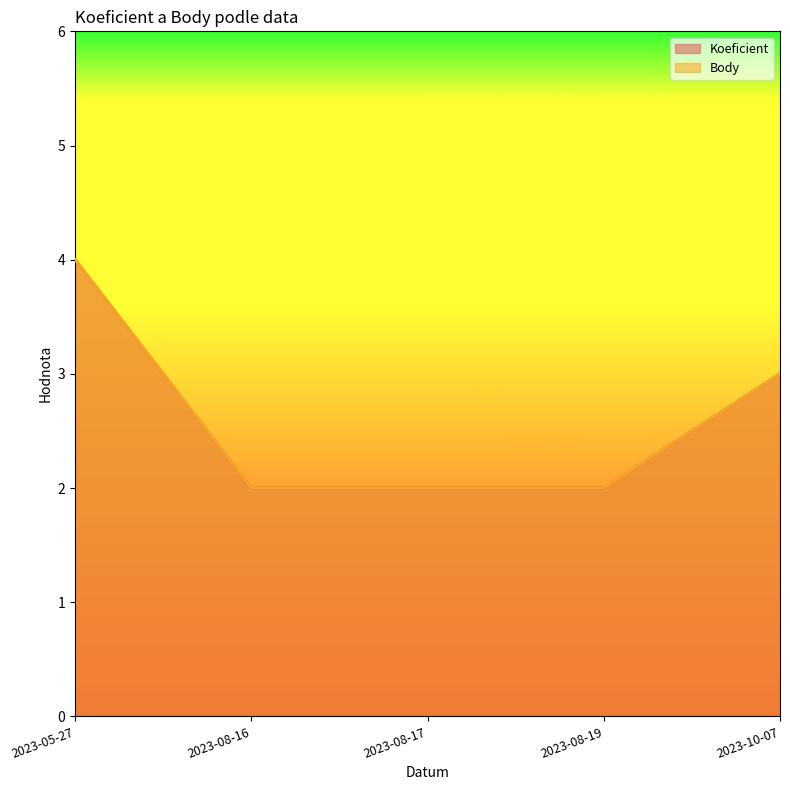

What is the difference between the maximum and minimum values in the Body series?

2